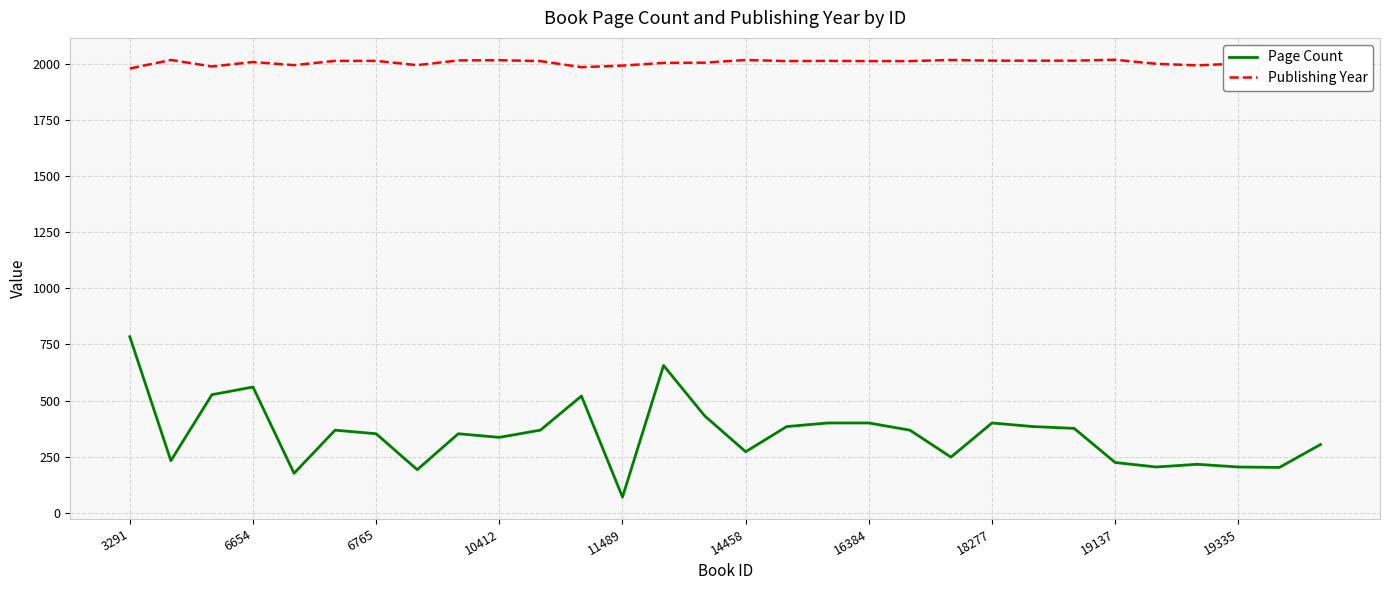

Which series has the largest range (max minus min)?

Page Count